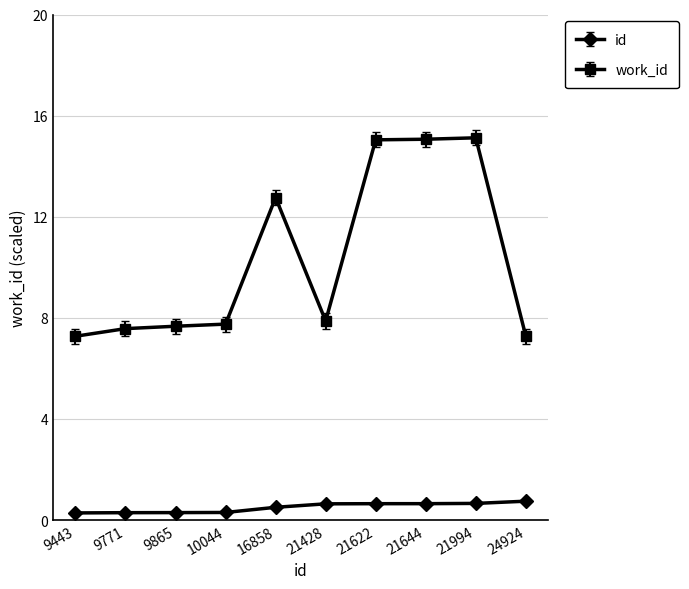

What is the maximum value for work_id?

15.1